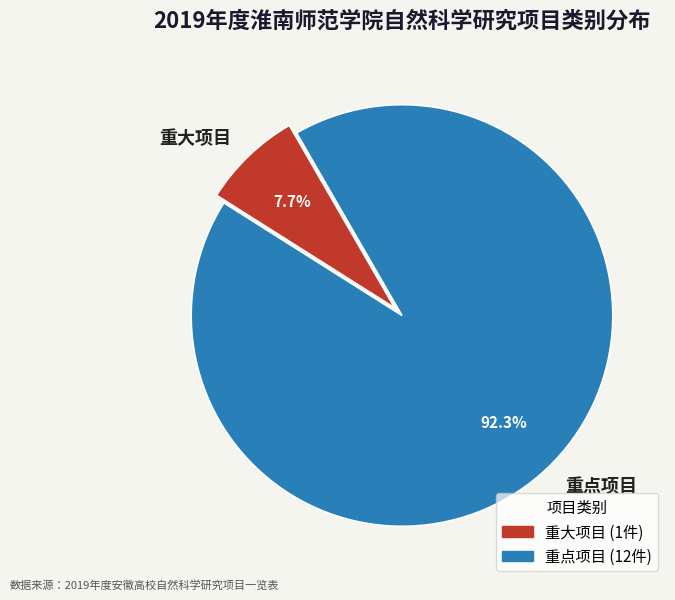

What percentage is the 重点项目 slice, to the nearest percent?

92%